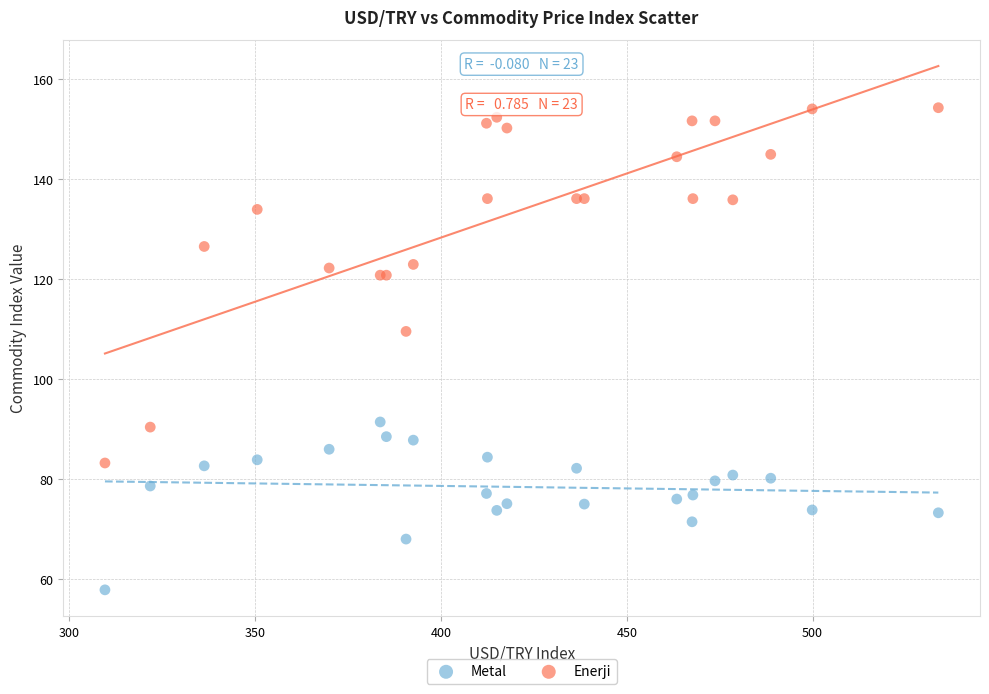

Across all series, what Y value is closest to 106?

109.6